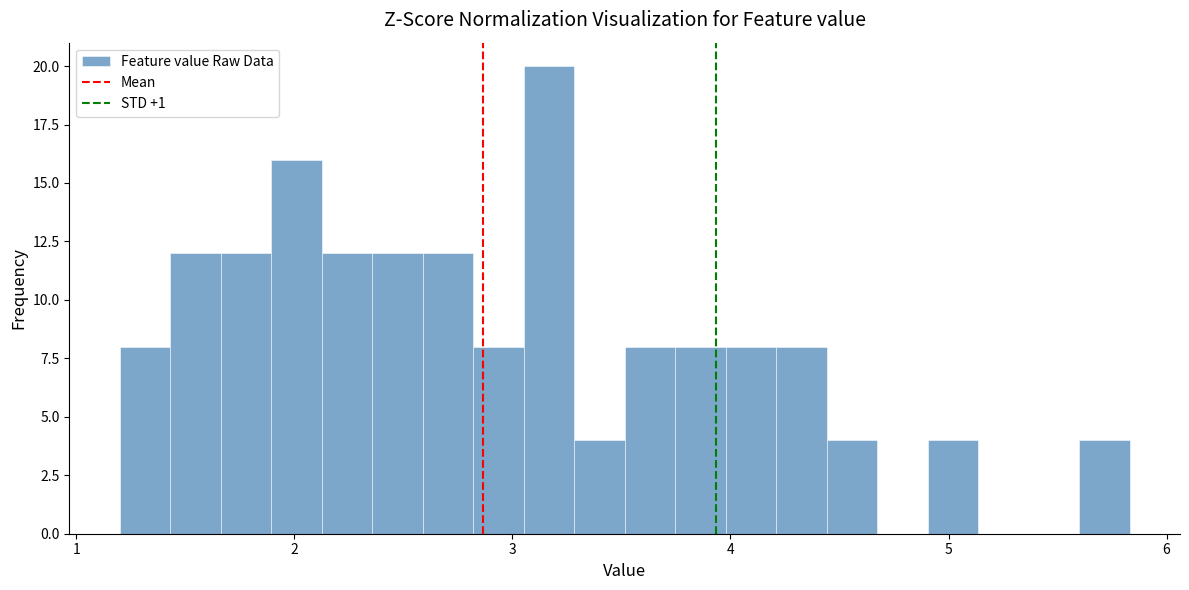

Read against the x-axis, roughly where is the centre of the tallest bar?

3.2